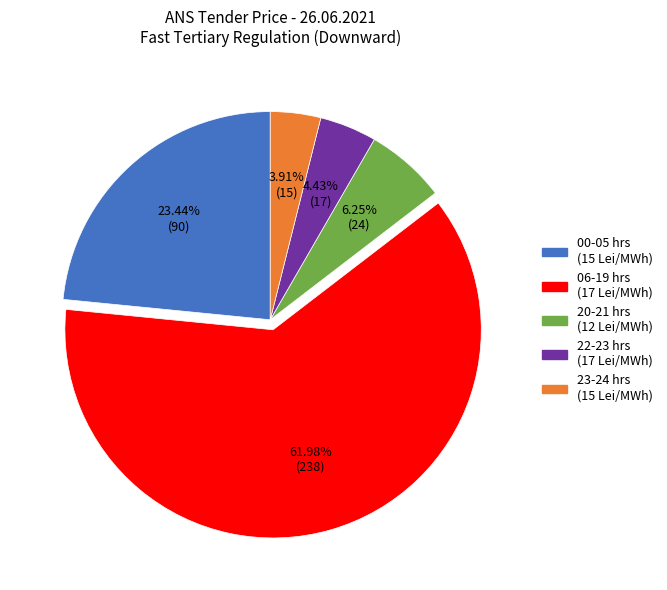

To the nearest percent, what is the average slice percentage?

20%